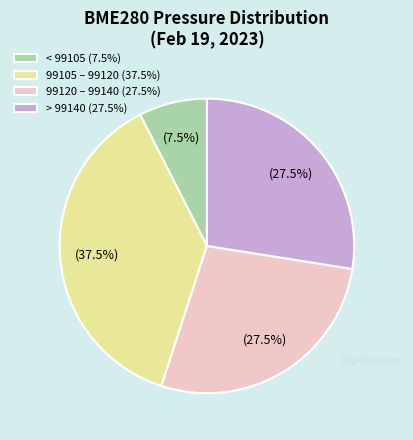

Is the sum of < 99105 (7.5%) and > 99140 (27.5%) greater than half?

No